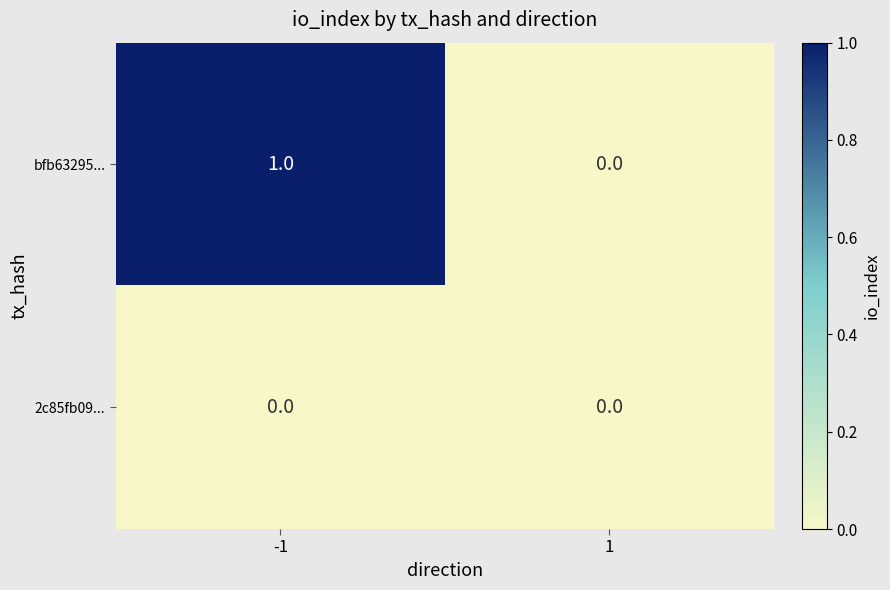

Rank the series by their maximum value, from highest to lowest.

bfb63295..., 2c85fb09...